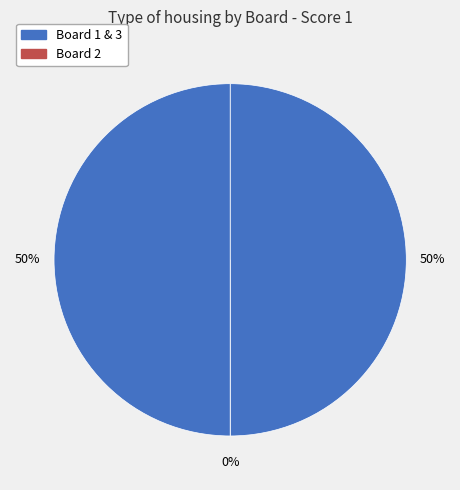

Does any single category account for the majority?

No